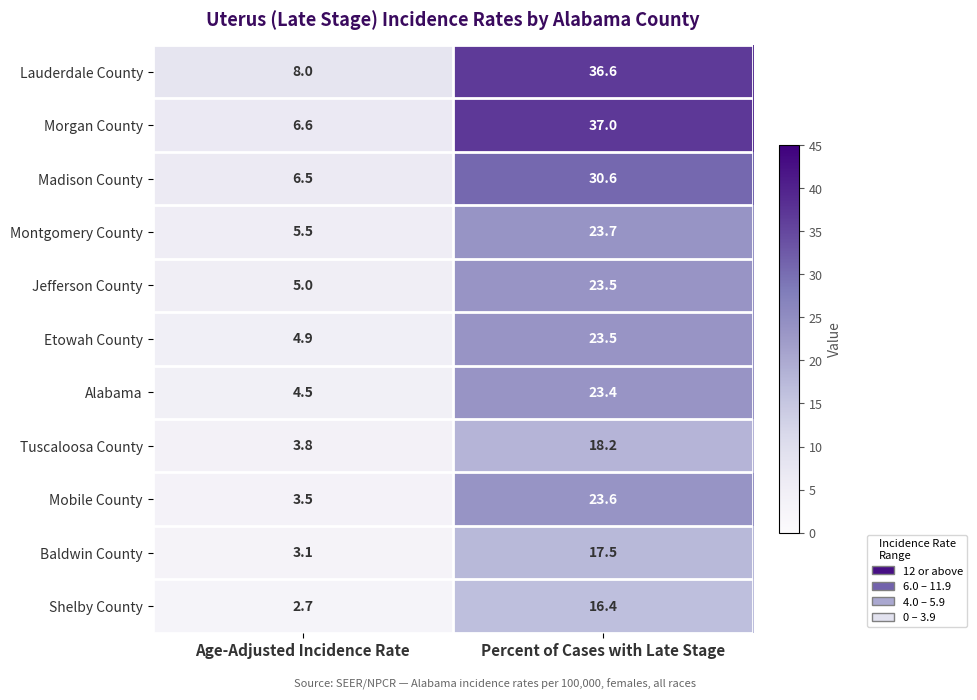

The value of Jefferson County at Percent of Cases with Late Stage is 6.0. True or false?

False